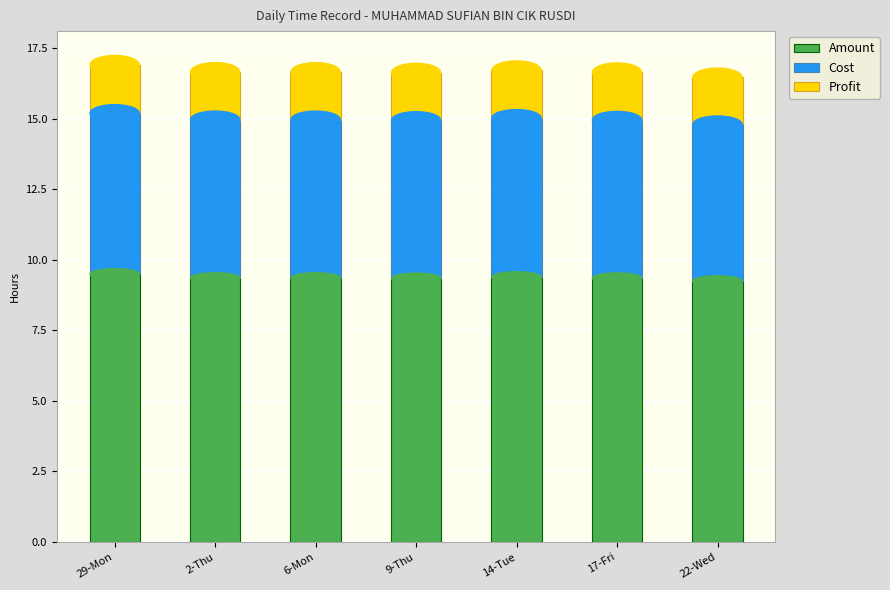

What is the highest value of the Amount series?

9.5